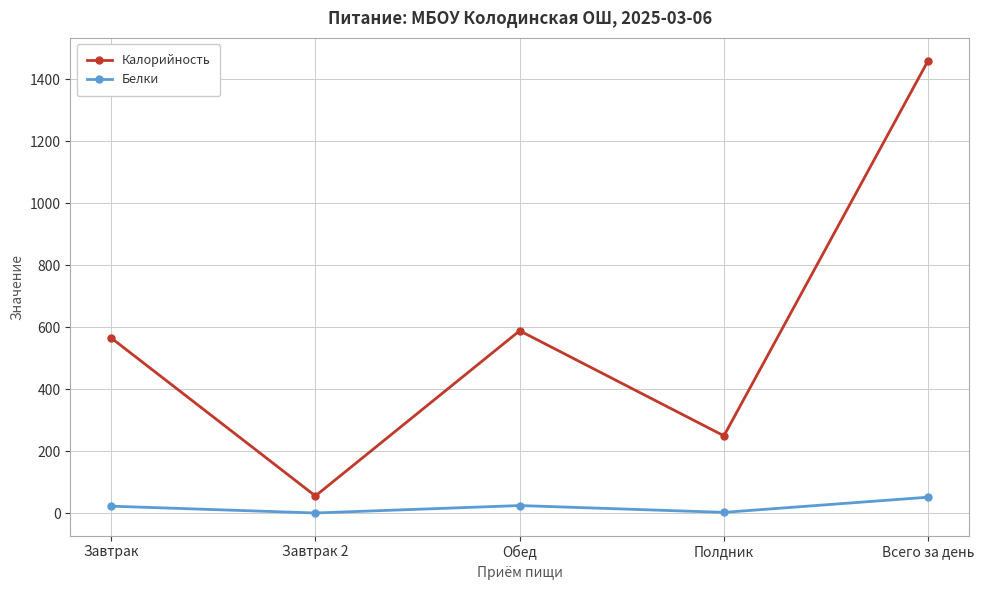

Rank the series at Полдник from lowest to highest value.

Белки, Калорийность